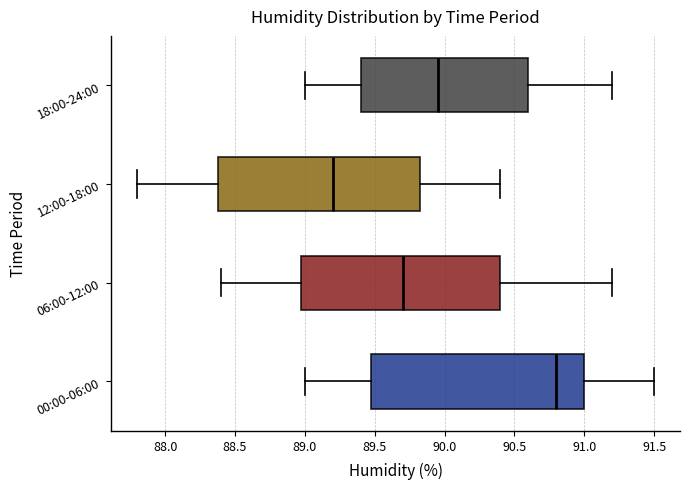

Which box has the furthest to the right median line?

00:00-06:00